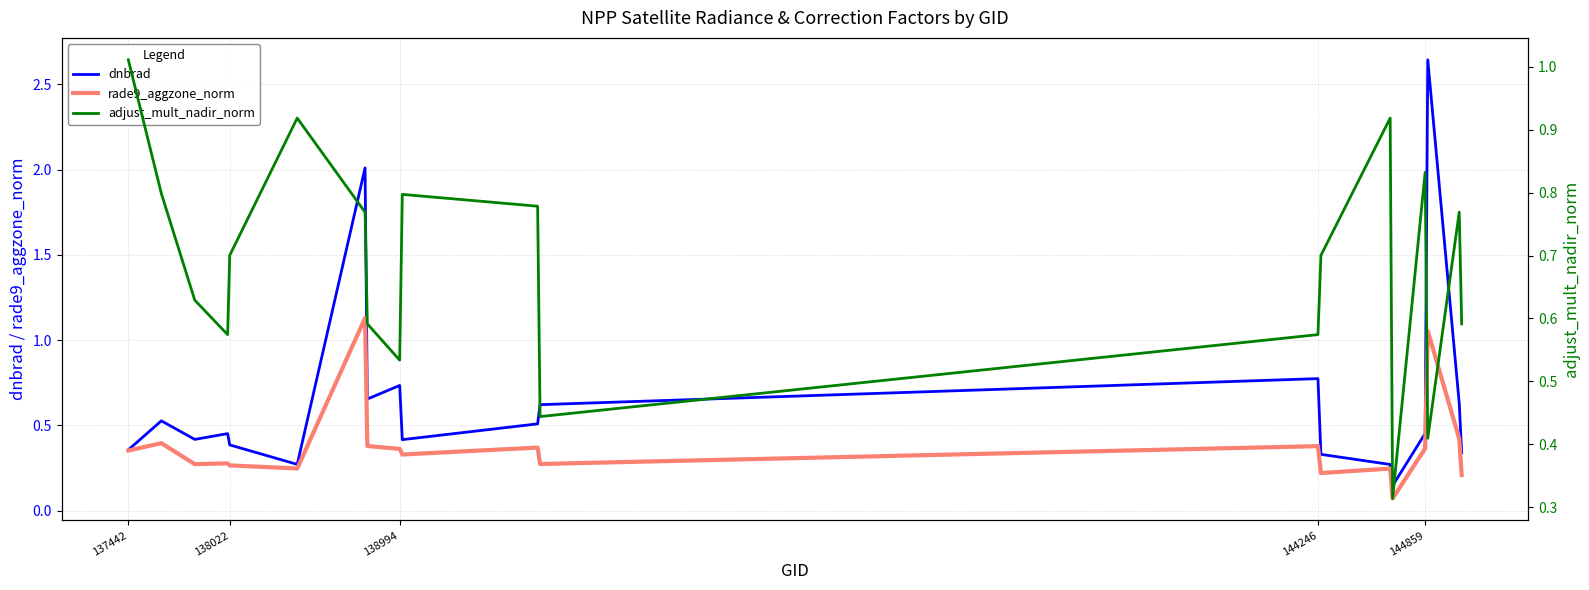

Which series has the widest spread of values?

dnbrad